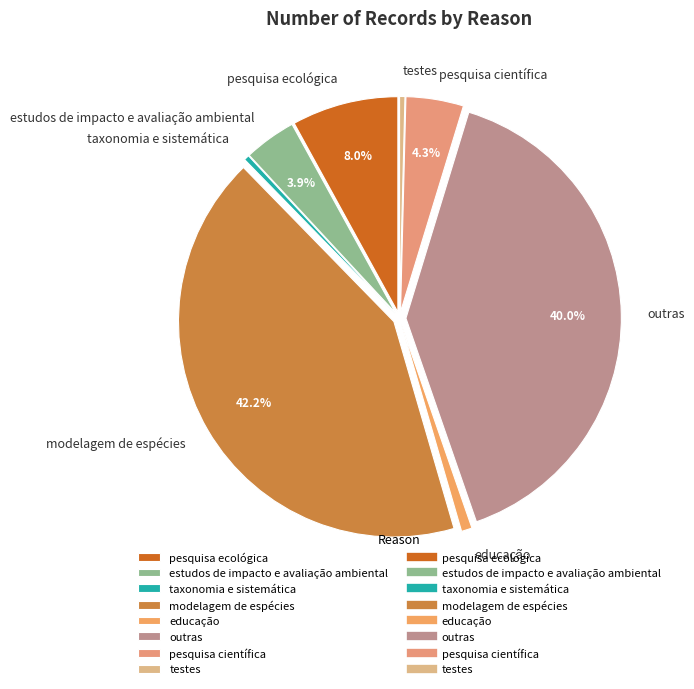

Which category has the biggest portion of the pie?

modelagem de espécies